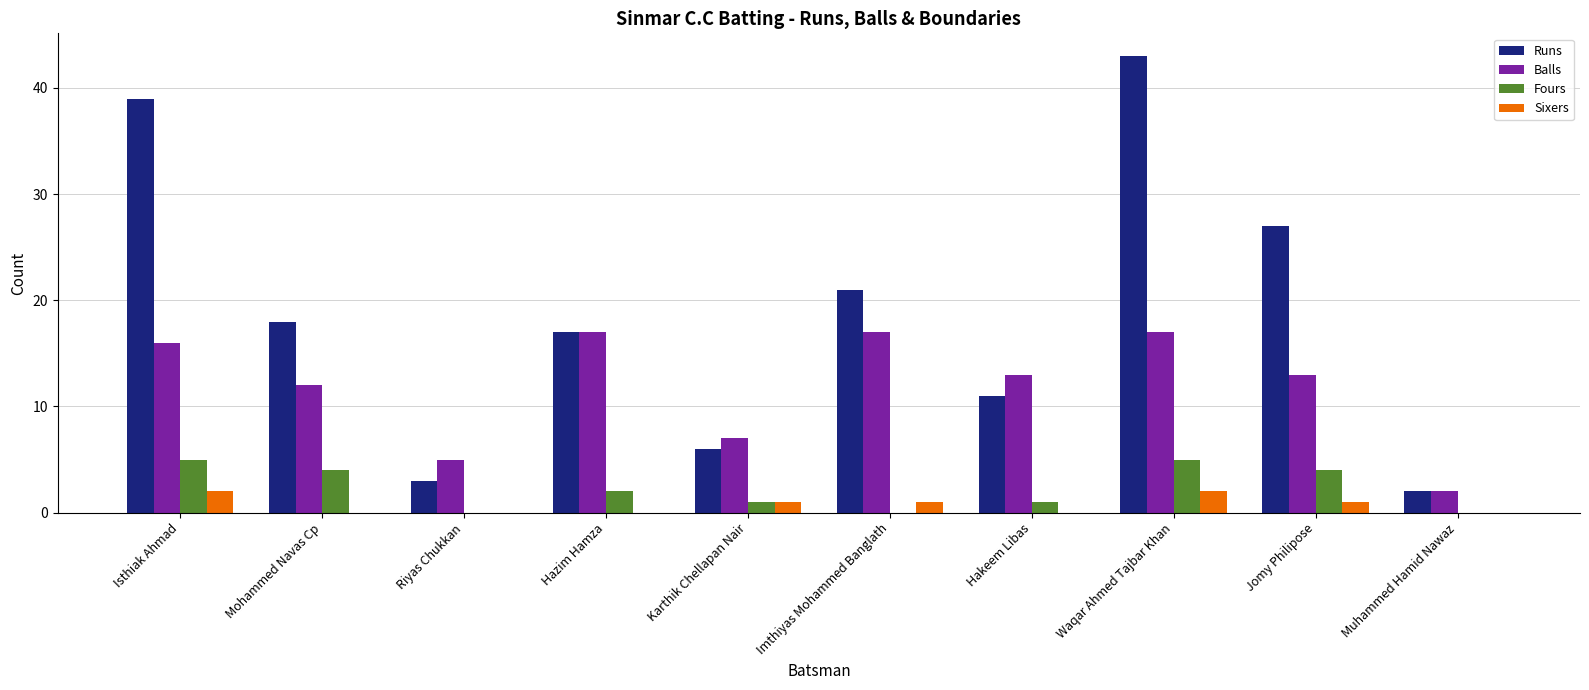

The Balls series shows 9 at Isthiak Ahmad. True or false?

False